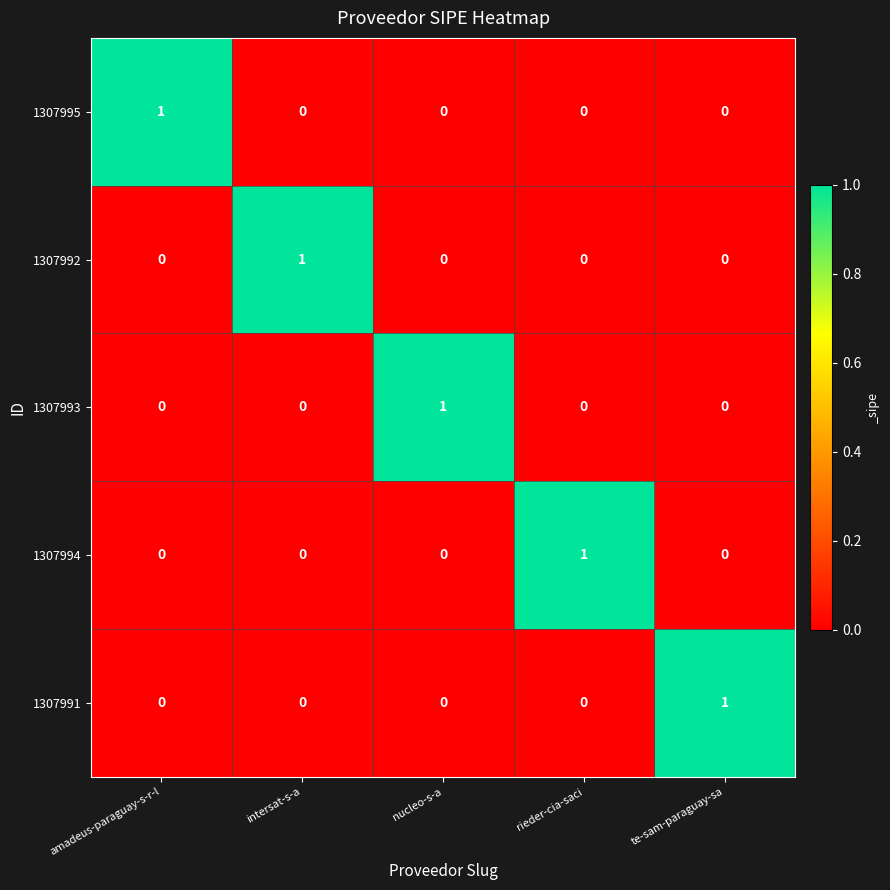

At how many categories does at least one series exceed 0?

5